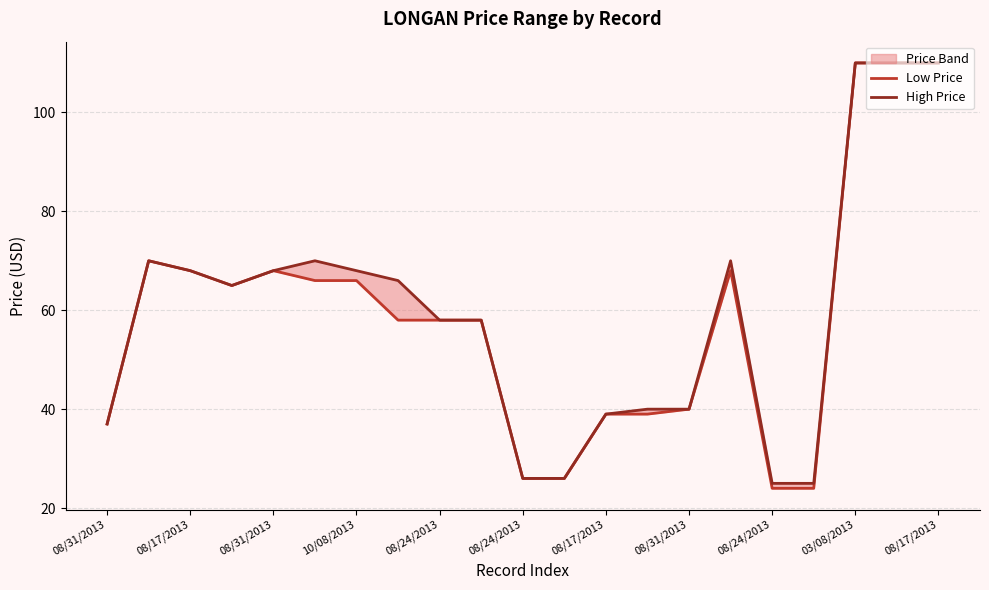

Count the number of categories in the chart.

21